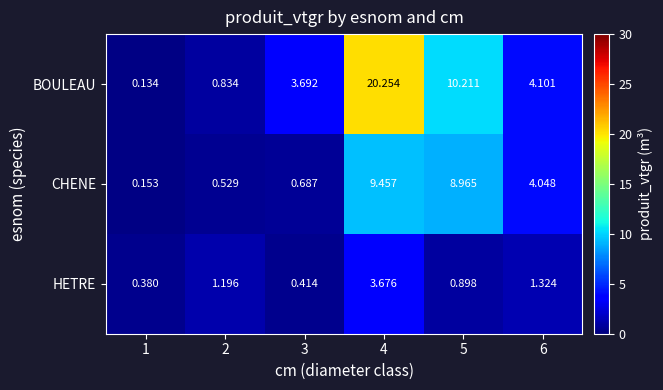

Is the value of HETRE at 1 greater than the value of CHENE at 2?

No